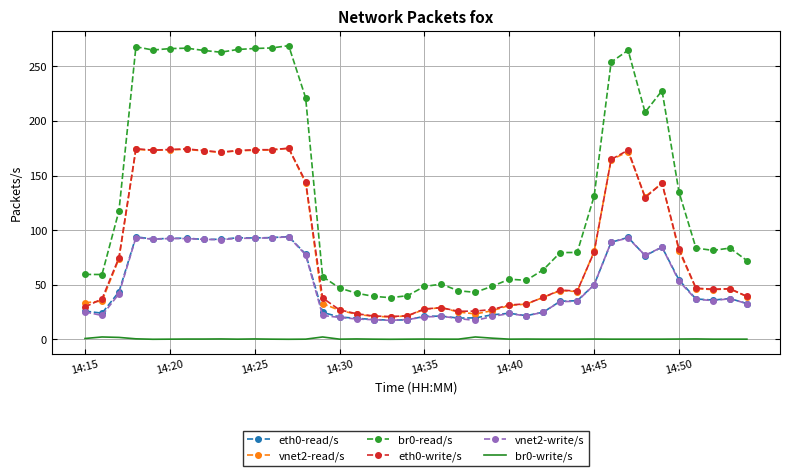

True or false: eth0-write/s and br0-read/s cross at least once.

False